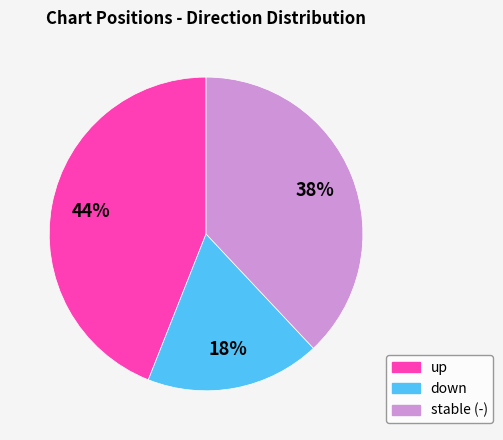

Count the number of slices in the pie.

3